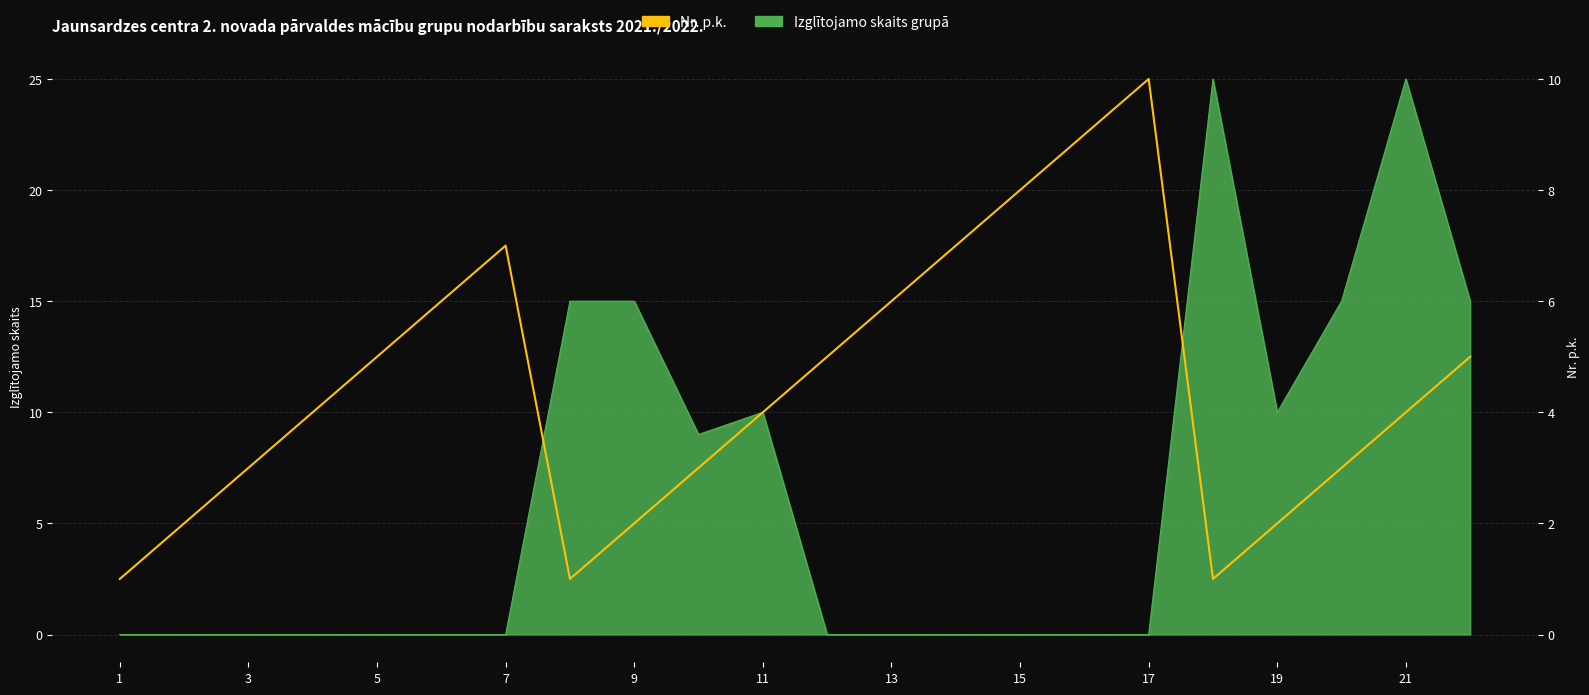

What is the value of the 13th point from the left?

6